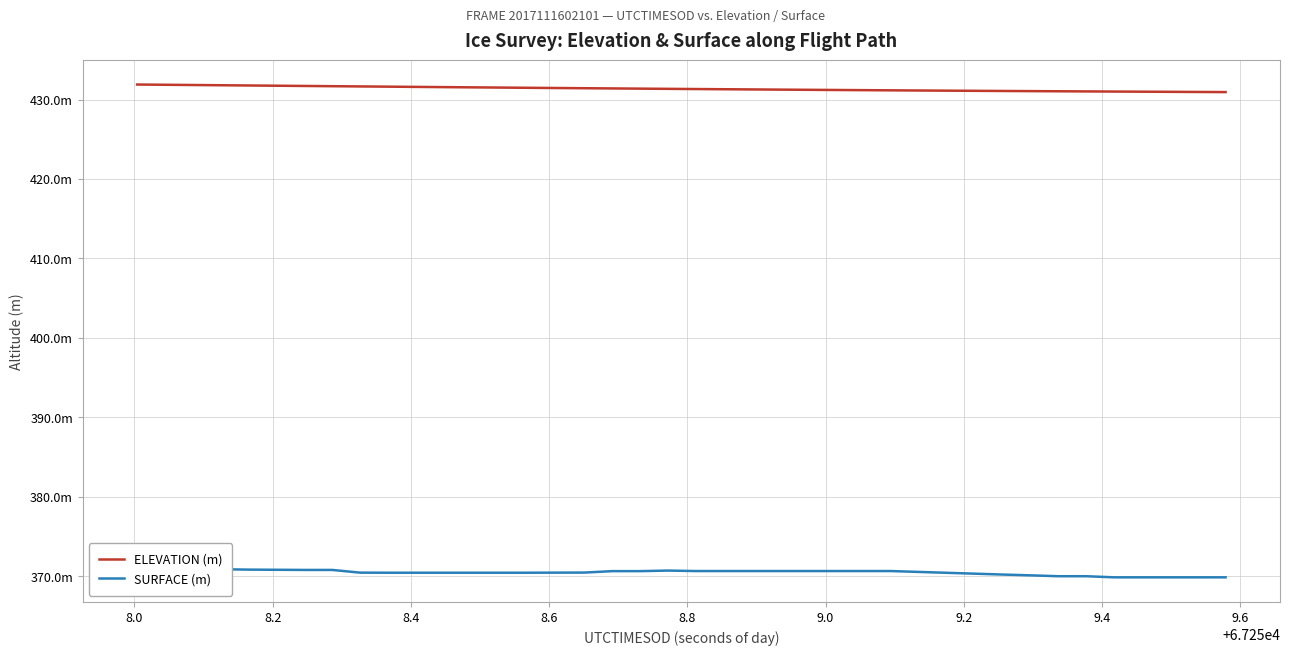

List the series in order of their overall mean, lowest first.

SURFACE (m), ELEVATION (m)